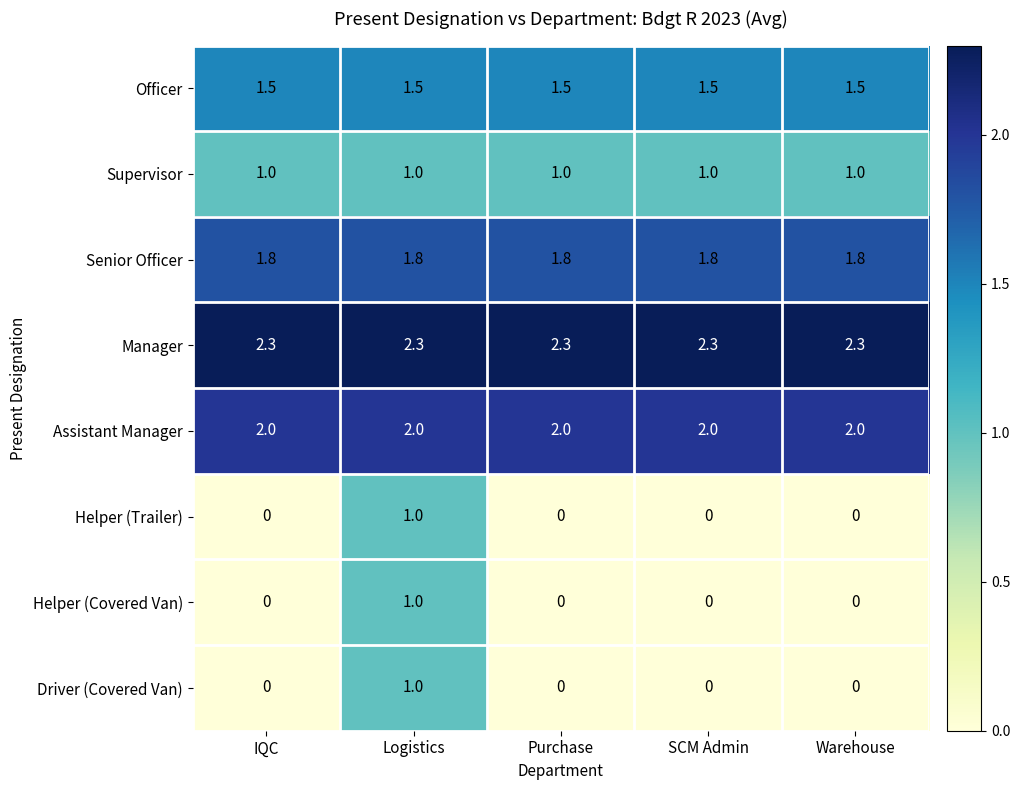

How many Helper (Covered Van) values are between 0 and 1?

5